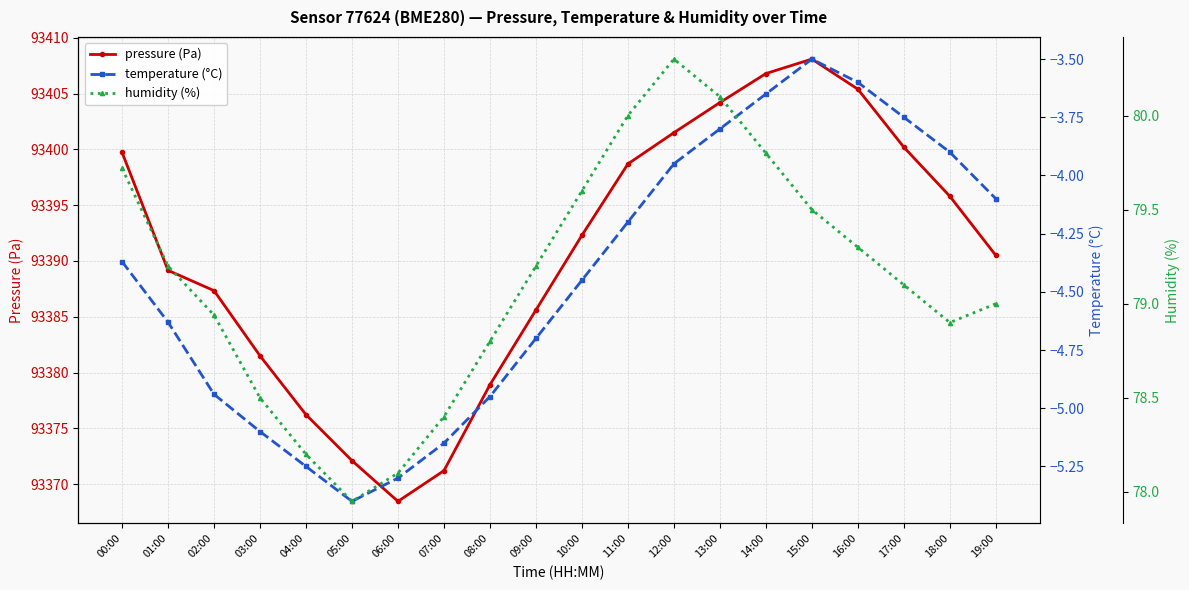

What is the average value of the pressure (Pa) series?

93390.7